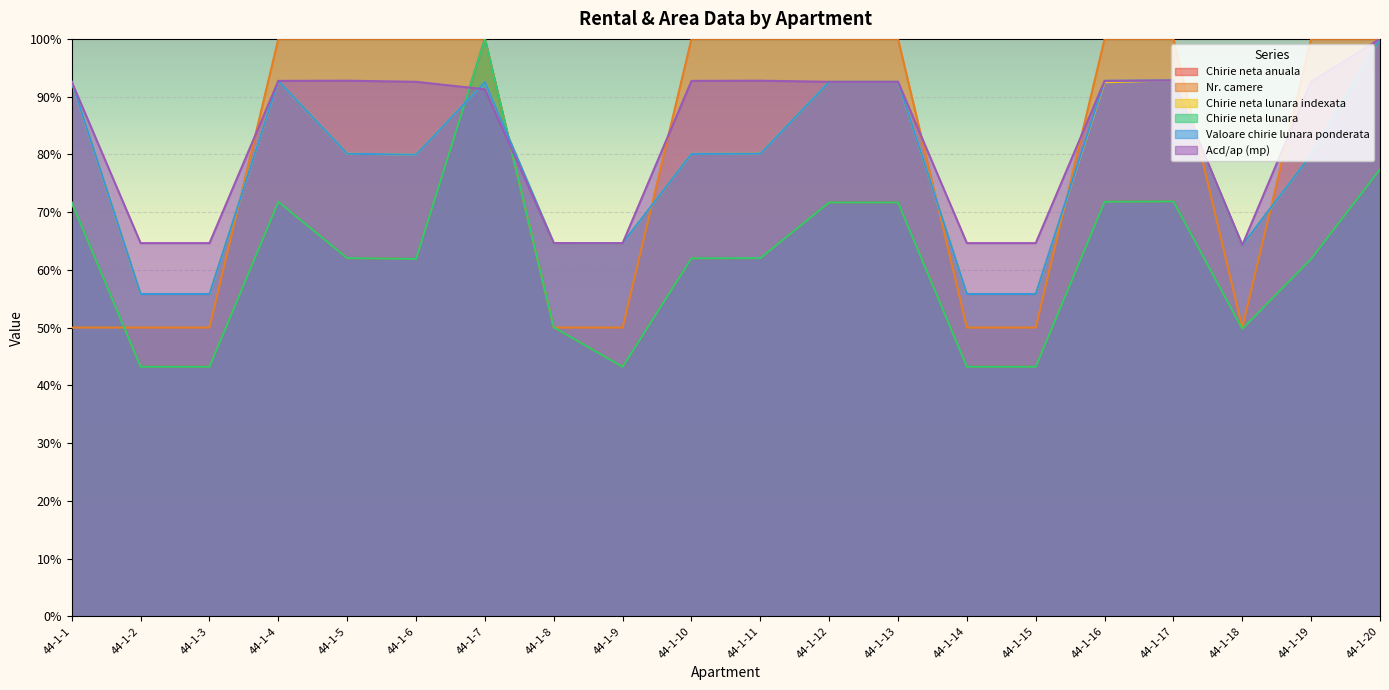

The Valoare chirie lunara ponderata series shows 52.4 at 44-1-17. True or false?

False